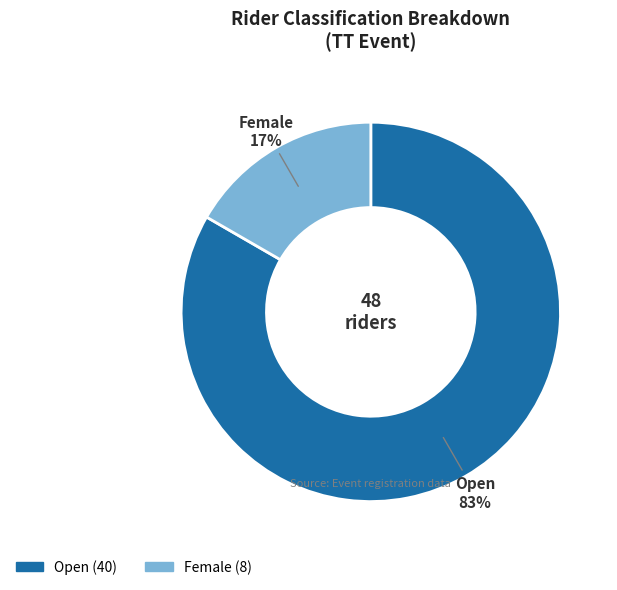

Does any single category account for the majority?

Yes